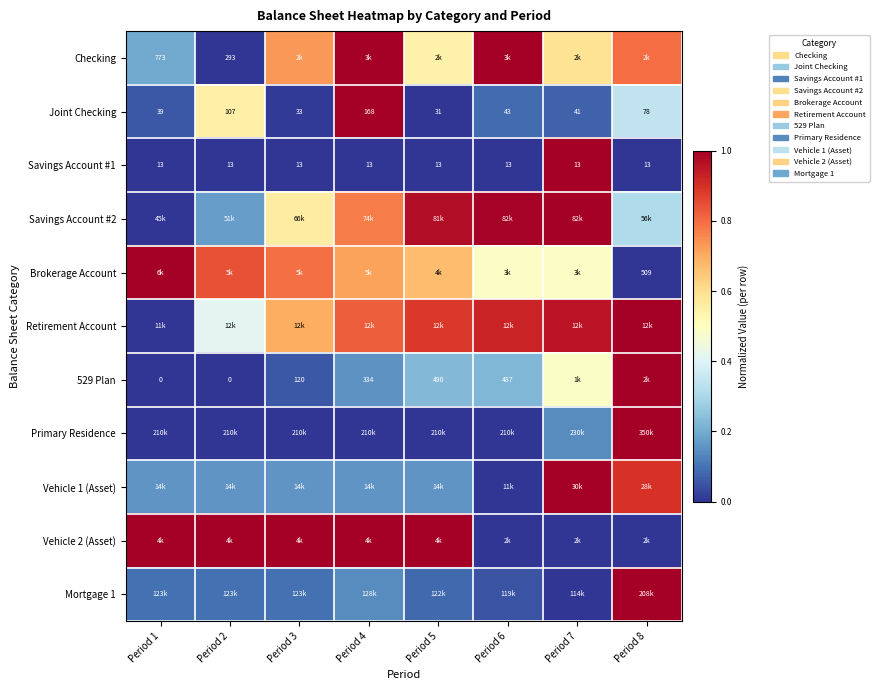

Count the number of categories in the chart.

8